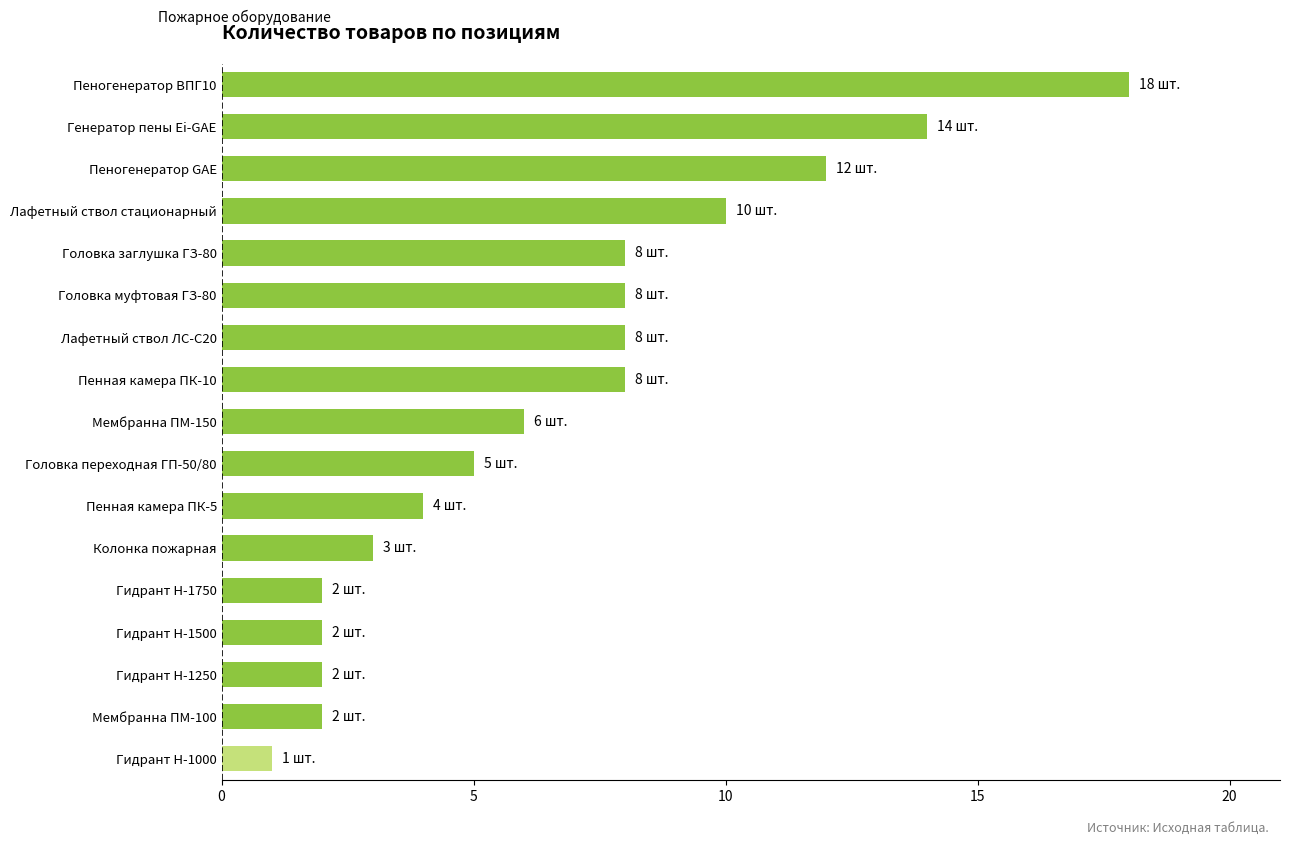

What is the change in value from Пеногенератор GAE to Генератор пены Ei-GAE?

+2